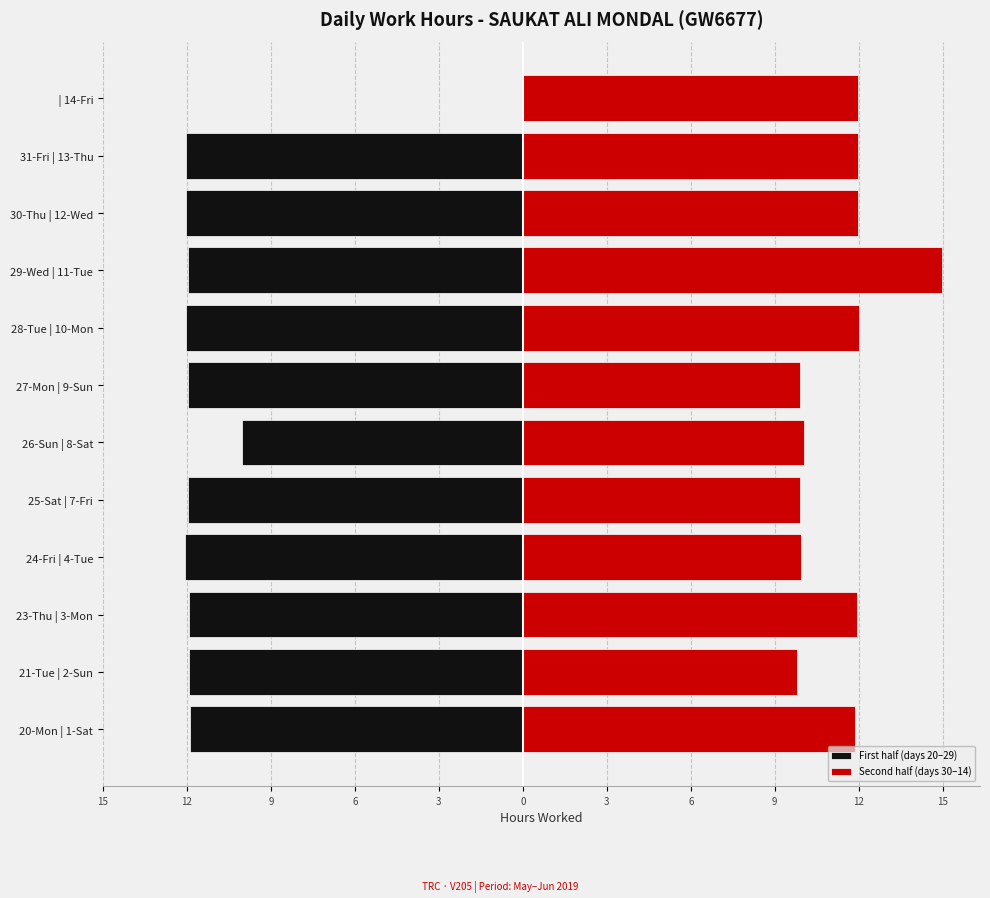

True or false: First half (days 20–29) has a value of -12.0 at 25-Sat | 7-Fri.

True